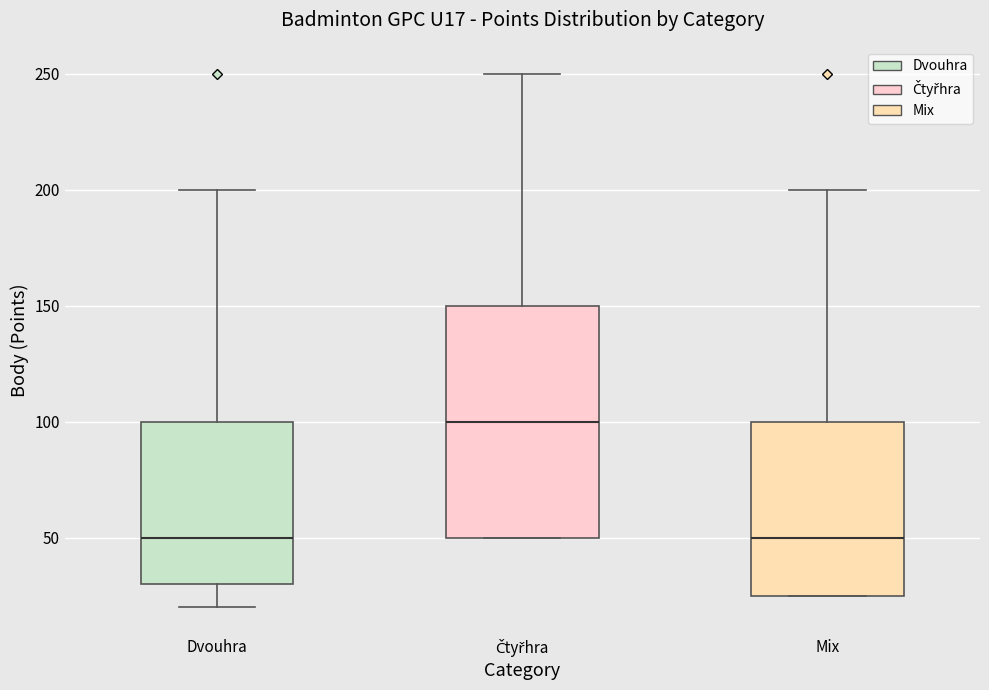

Where is the lower edge of the box for Čtyřhra on the y-axis? The values are not printed on the chart, so give them approximately, as read against the axis.

50